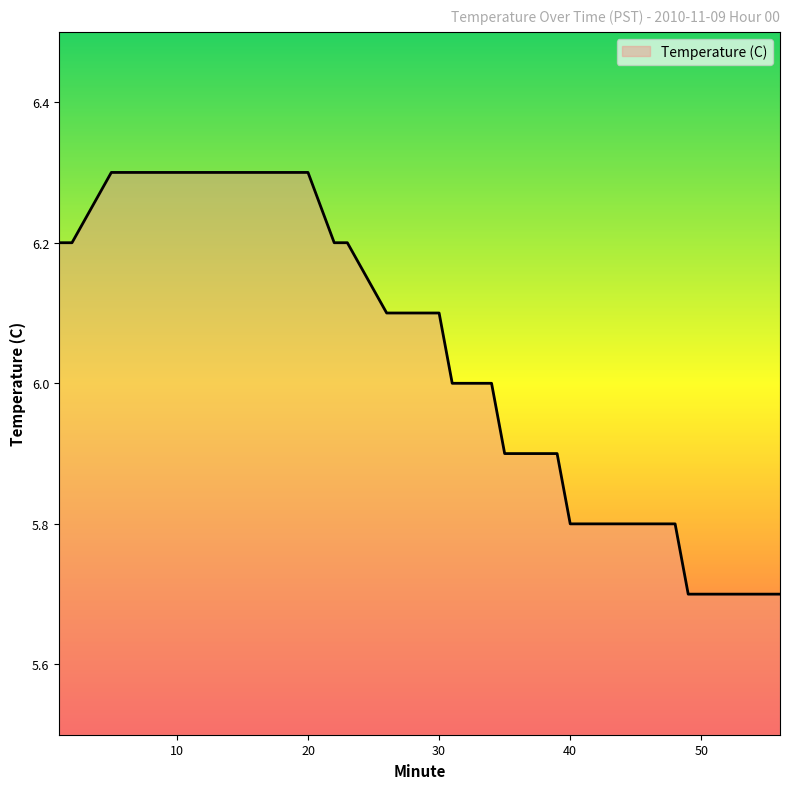

What is the sum of all values?

240.6